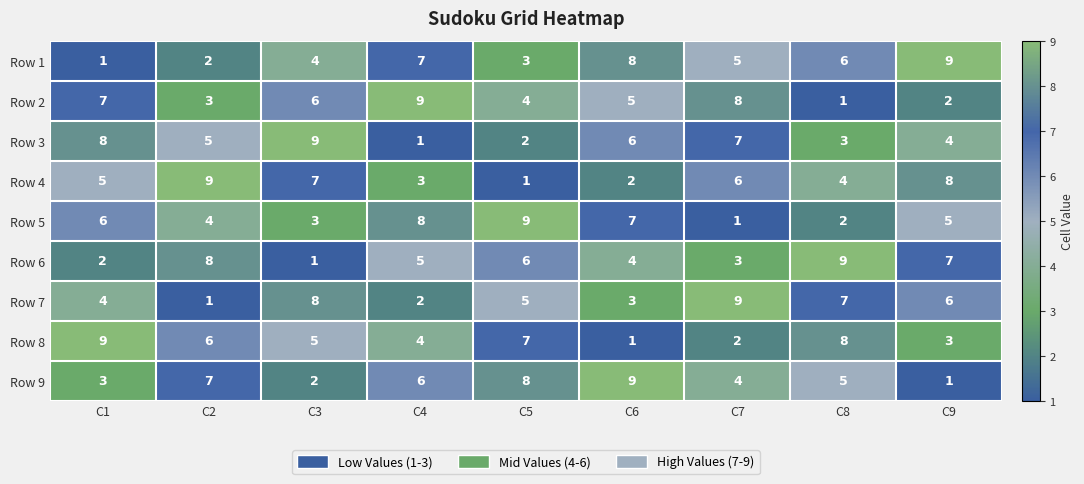

At which label does Row 7 reach its minimum?

C2